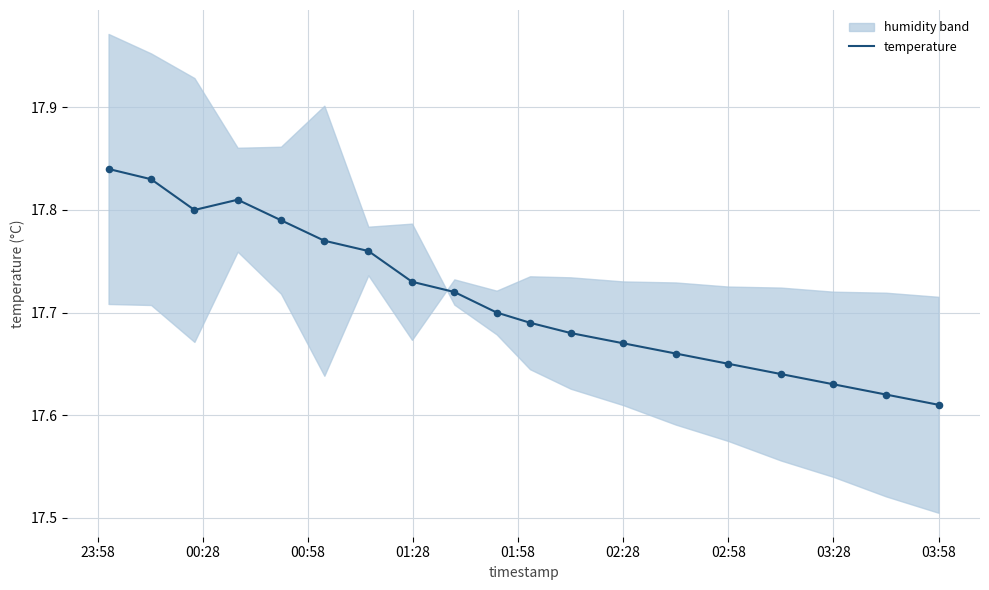

The value of temperature at 02:28 is 28.2. True or false?

False